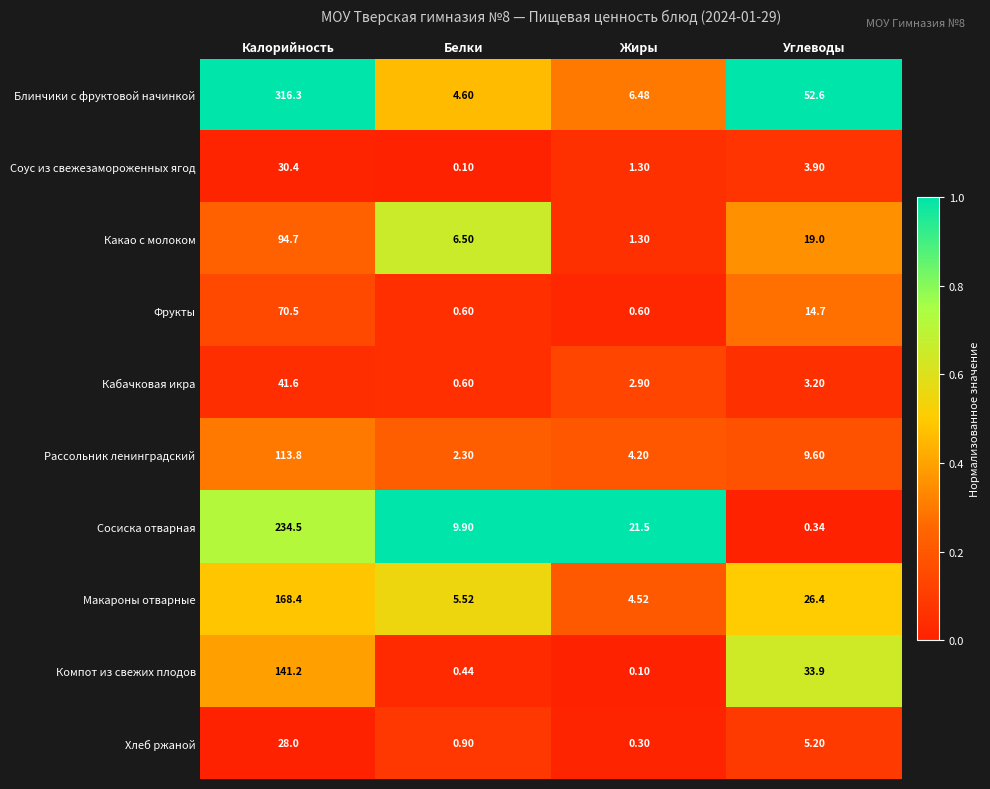

Count the number of data series in this chart.

10